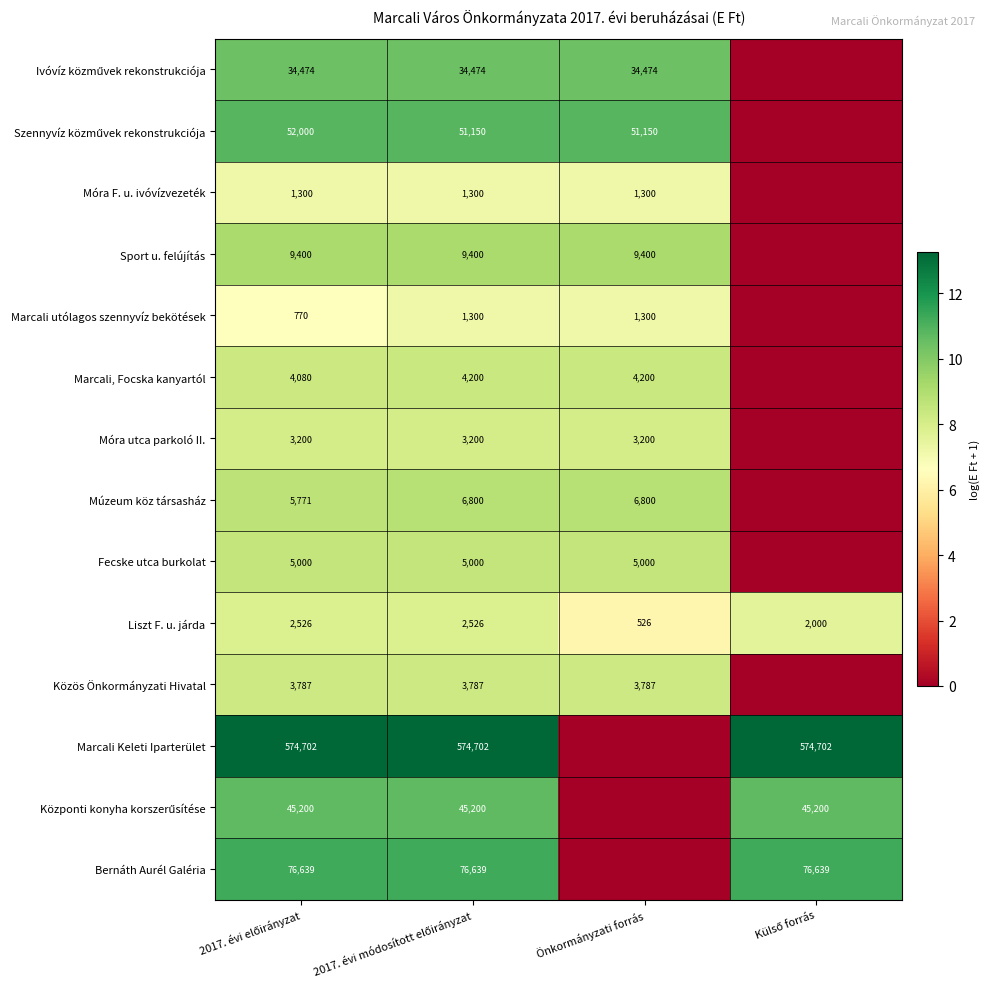

What value does the Liszt F. u. járda series have at Önkormányzati forrás, to the nearest 10?

530